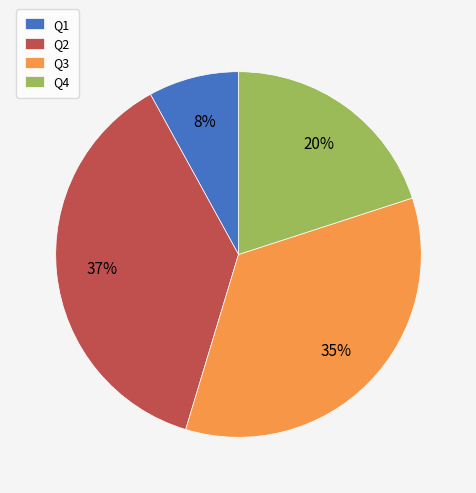

Does Q2 represent more than half of the total?

No